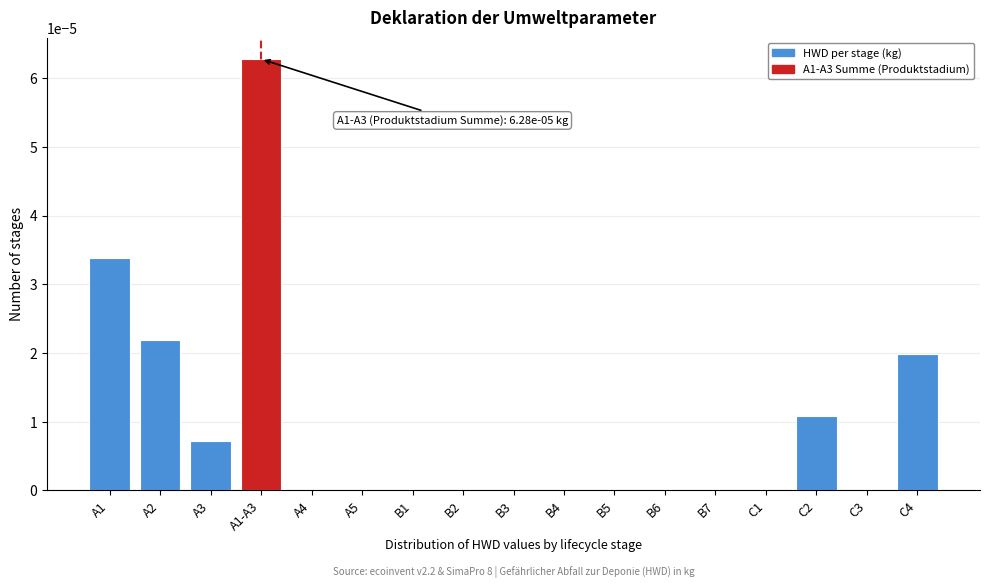

The chart shows a value of 0.0 at B6. True or false?

True